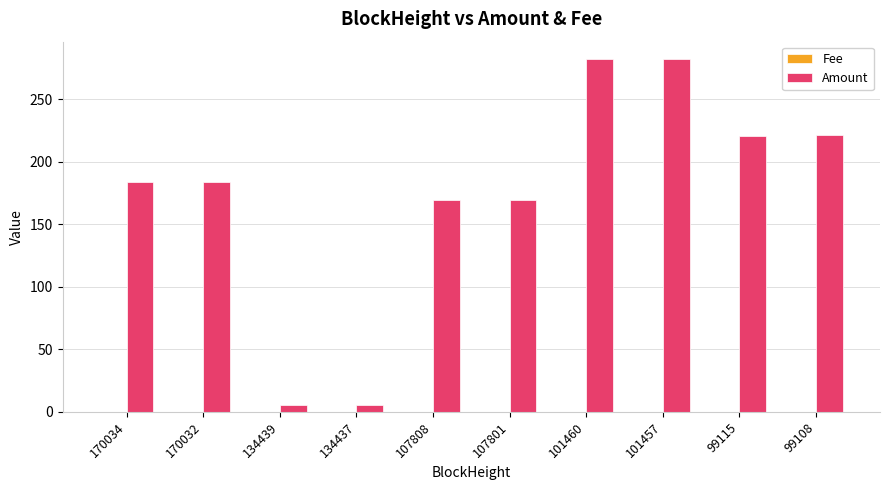

The value of Amount at 99108 is 120.4. True or false?

False